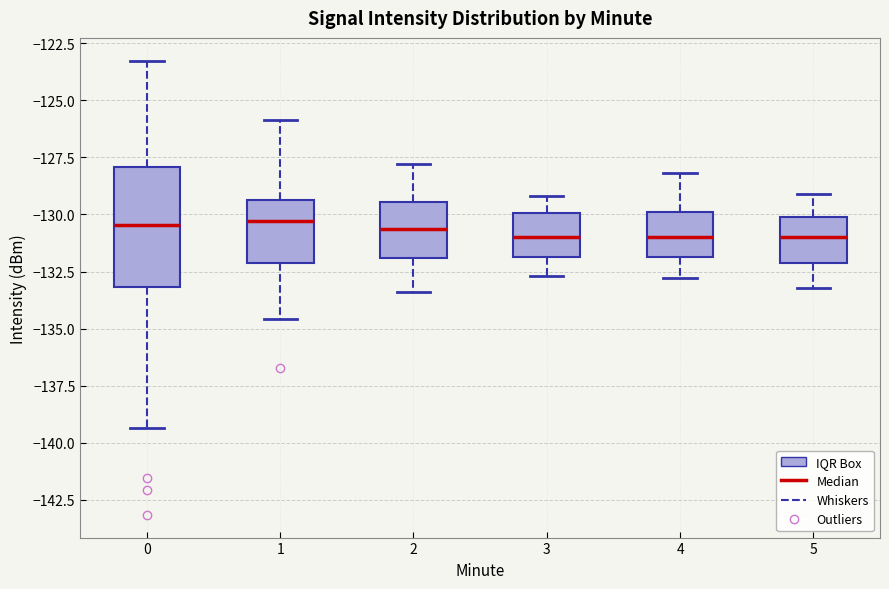

Comparing the boxes themselves (not the whiskers), which one is the tallest?

0